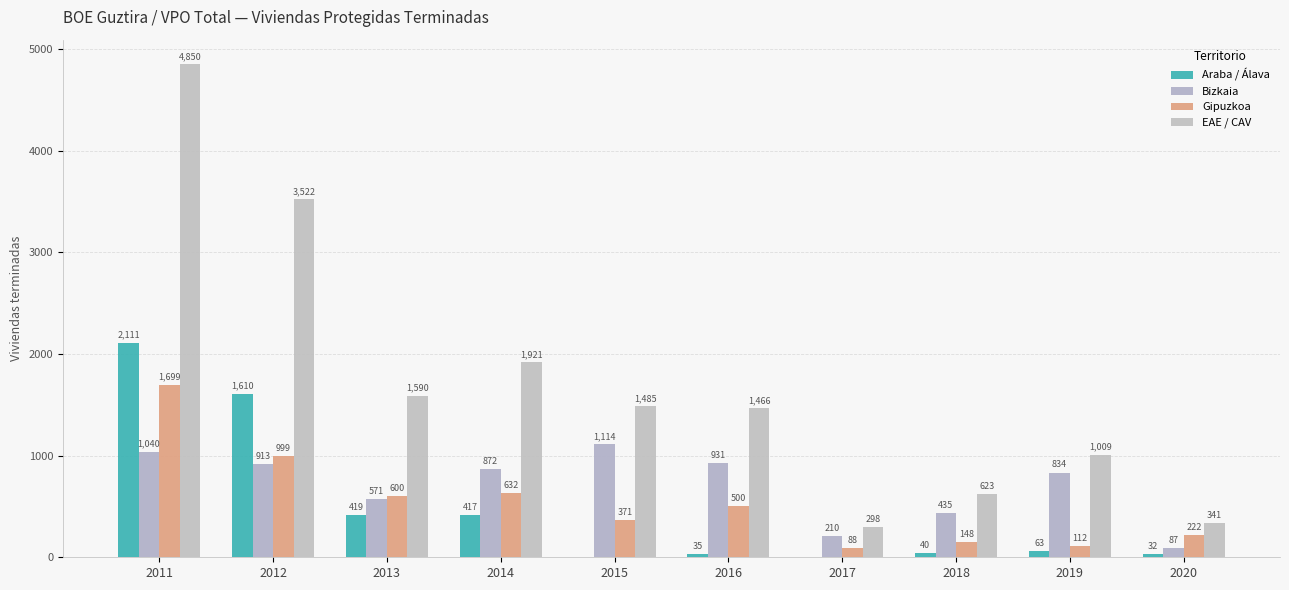

At which label does EAE / CAV reach its peak?

2011